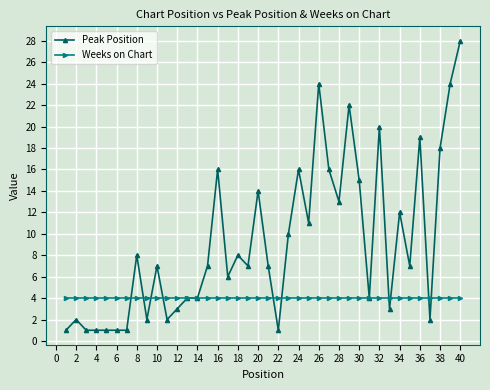

List the series in order of their peak value, highest first.

Peak Position, Weeks on Chart